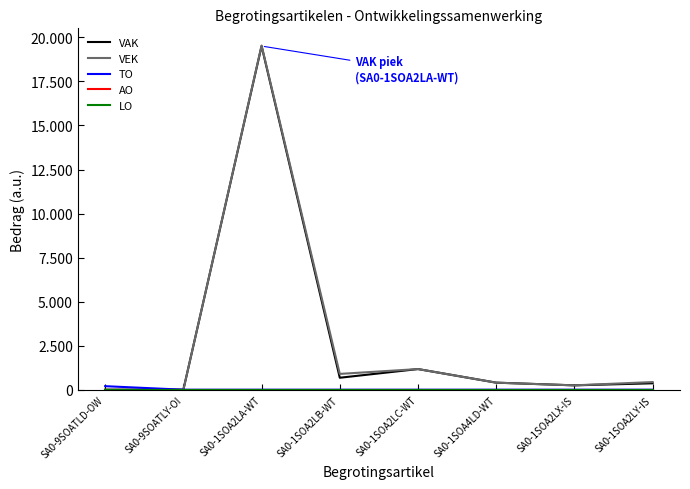

What is the label of the 4th point from the right?

SA0-1SOA2LC-WT